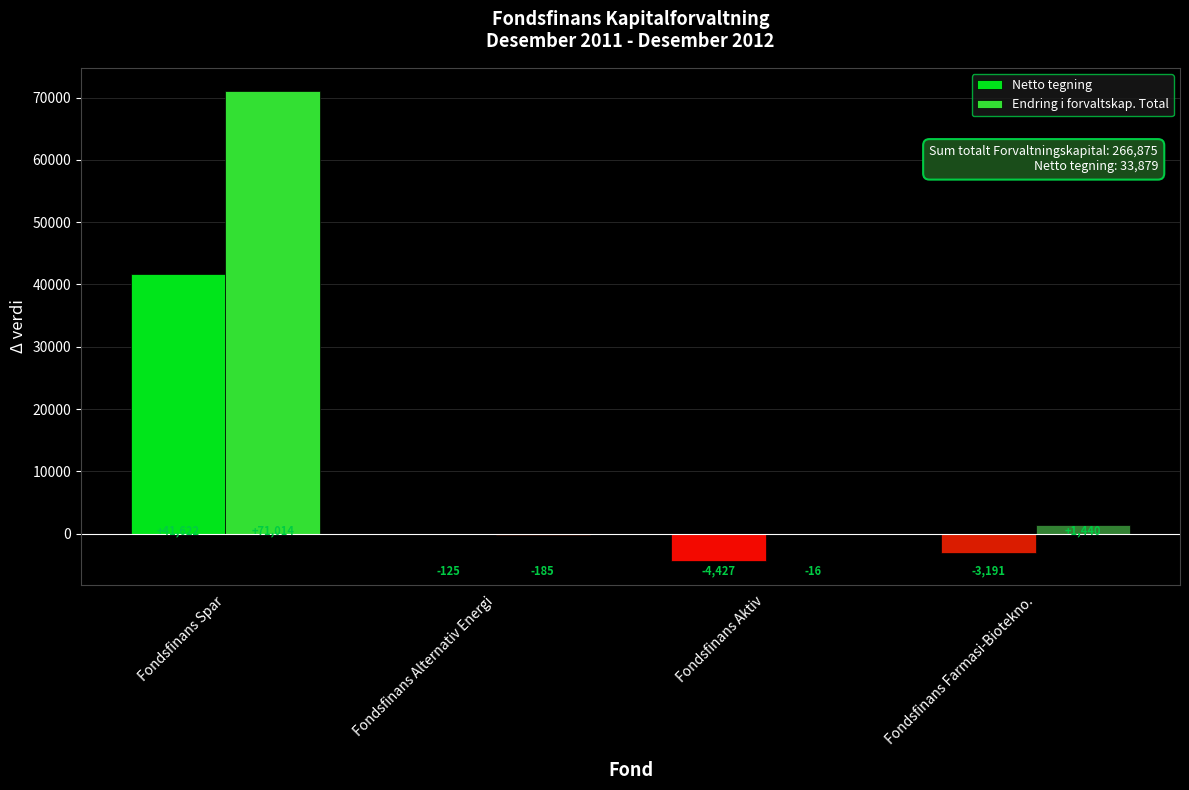

At which category is the sum across all series the highest?

Fondsfinans Spar